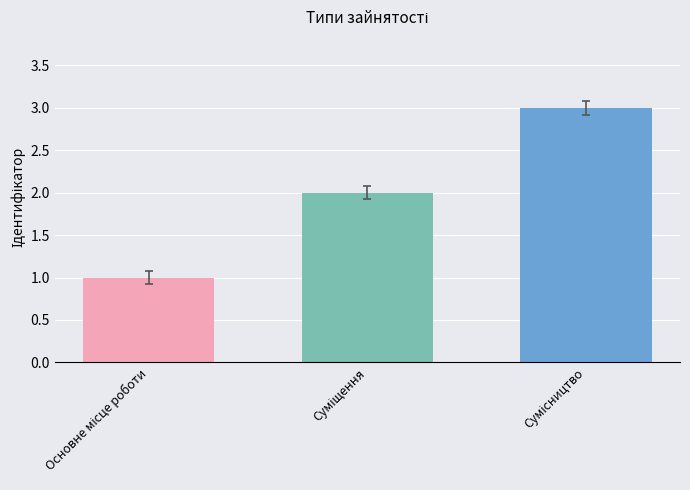

Does the chart contain stacked bars?

No